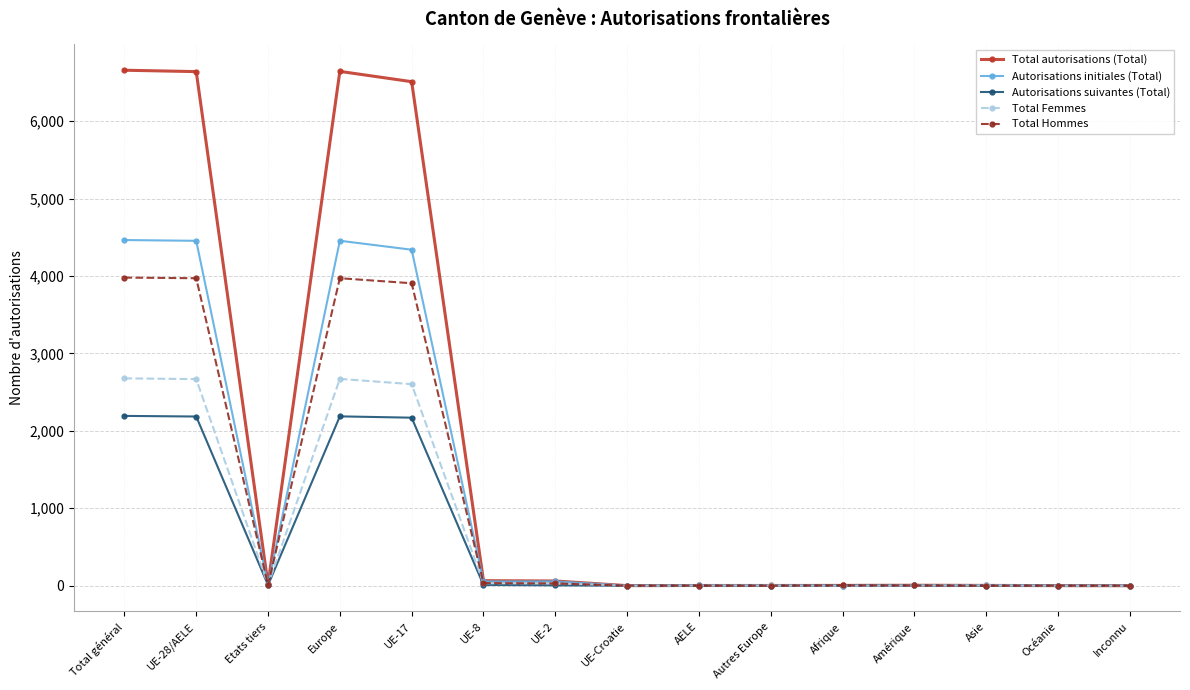

How many distinct data groups are displayed?

5